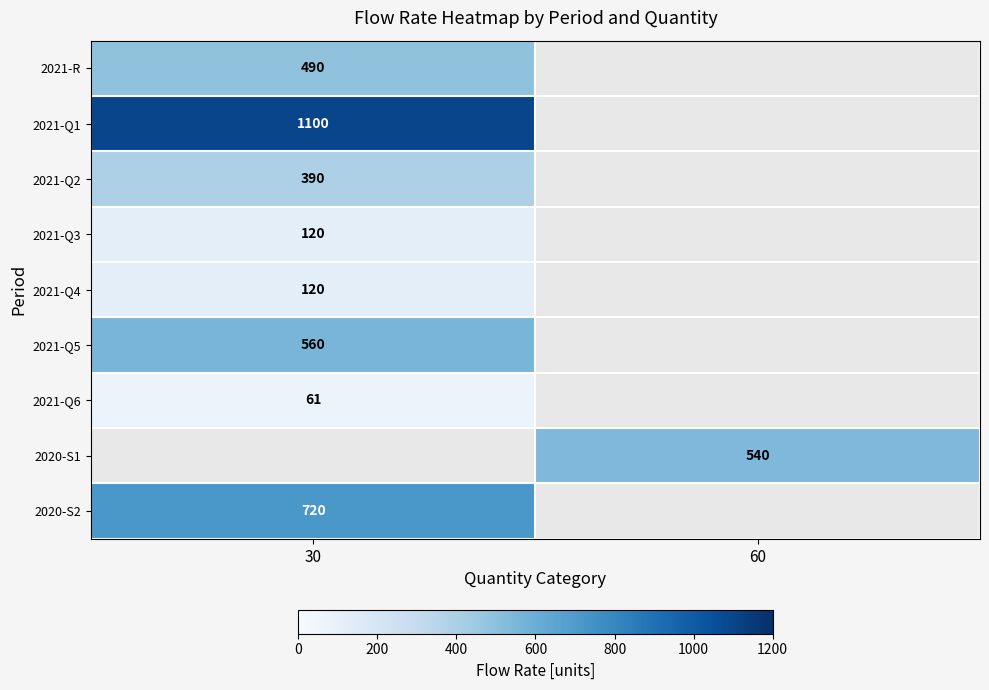

The 2020-S1 series shows 540 at 60. True or false?

True